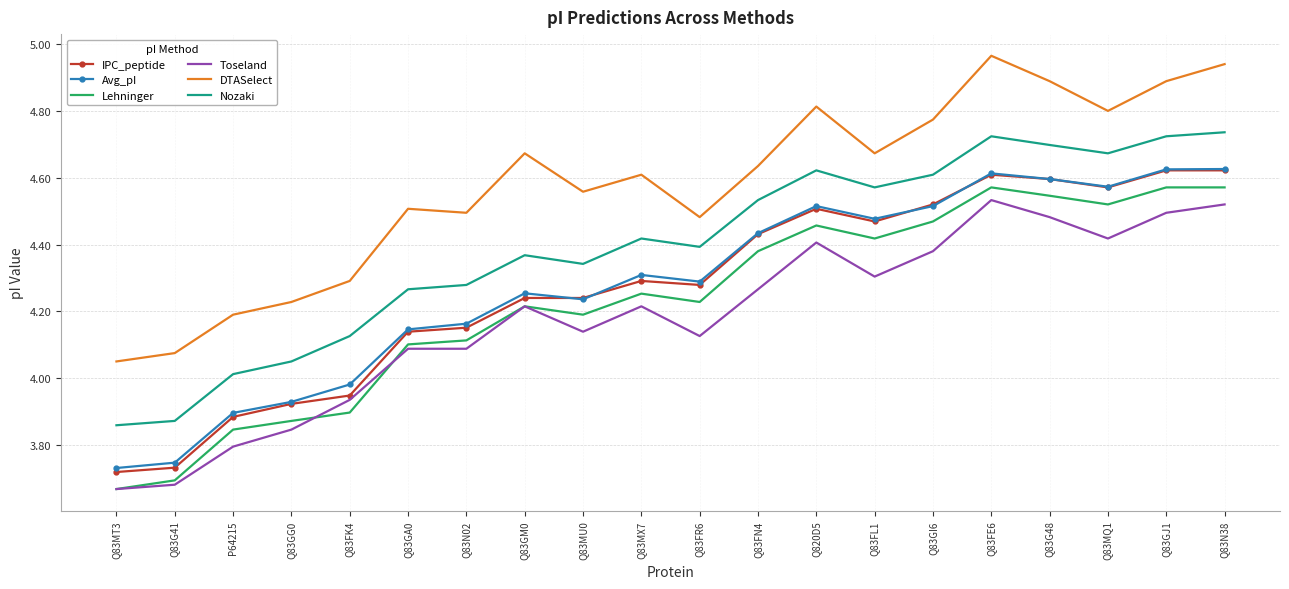

At which category does the chart reach its minimum across all series?

Q83MT3